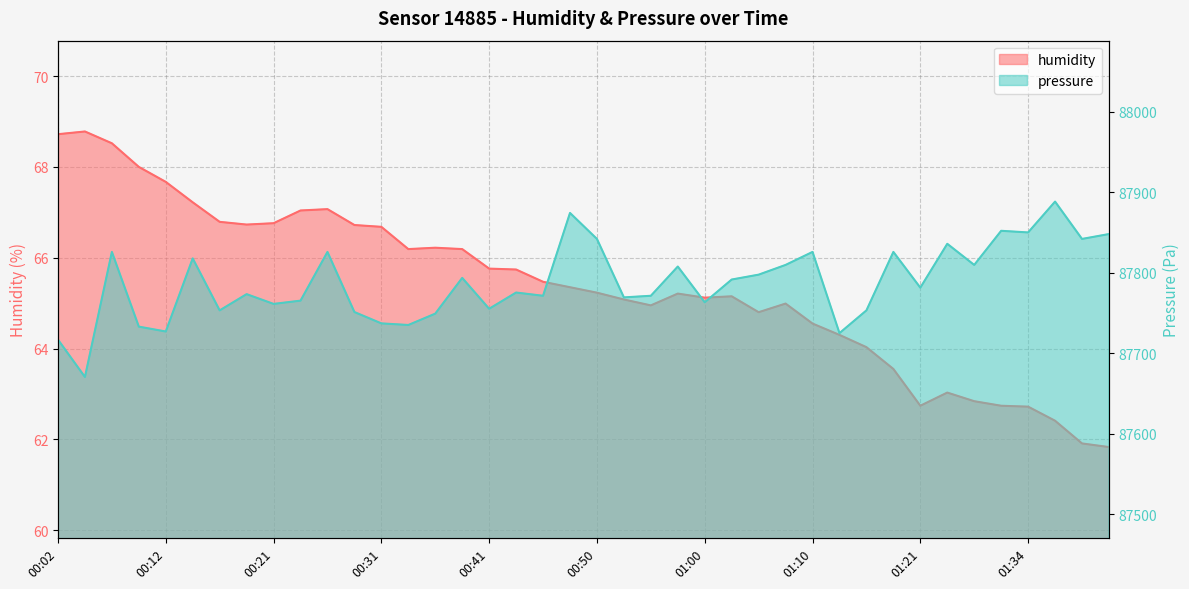

How many categories are shown in the chart?

40